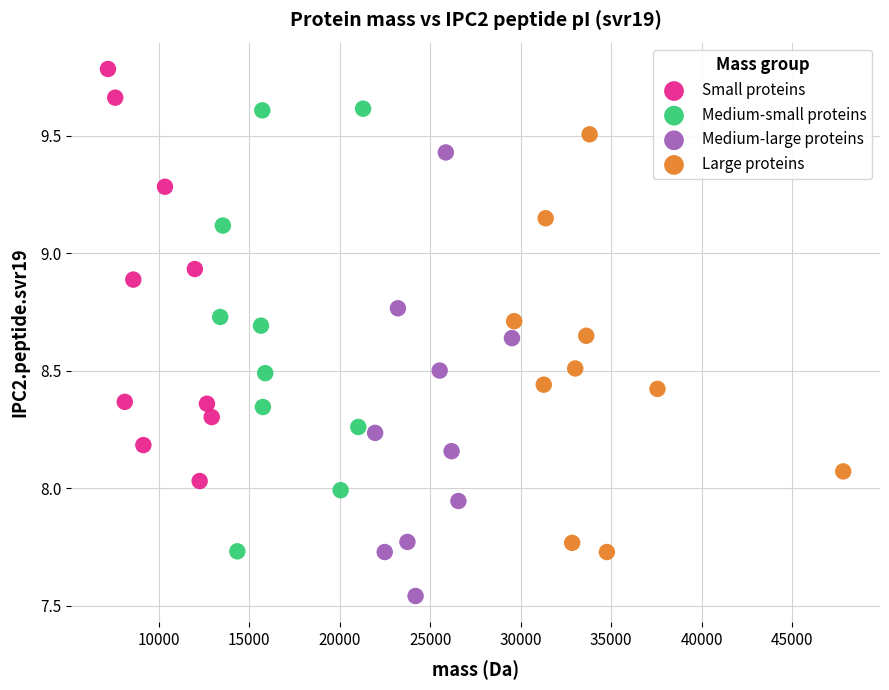

Which series contains the lowest Y value?

Medium-large proteins